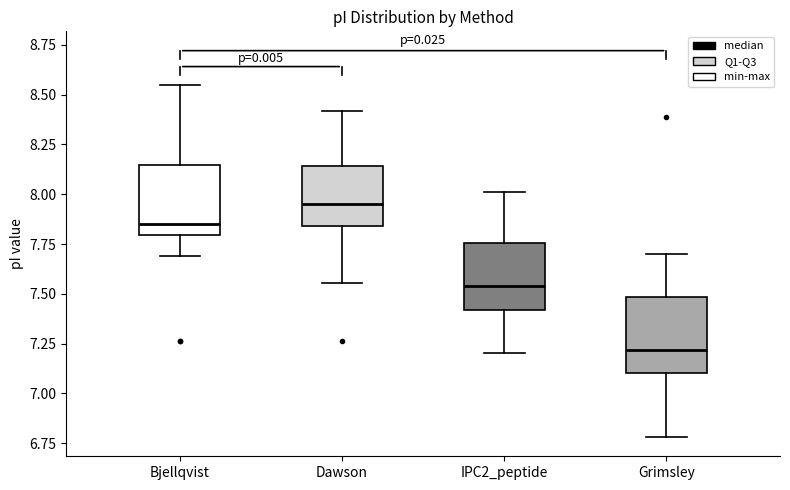

Which box's median line is the lowest?

Grimsley